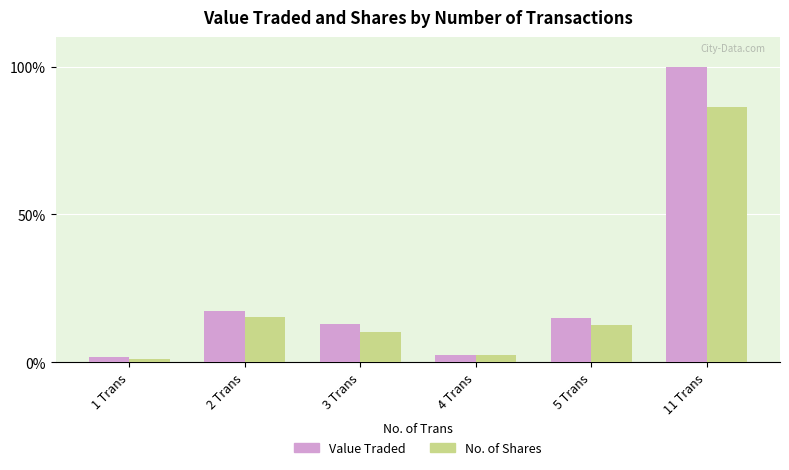

What value does the No. of Shares series have at 2 Trans?

15.2